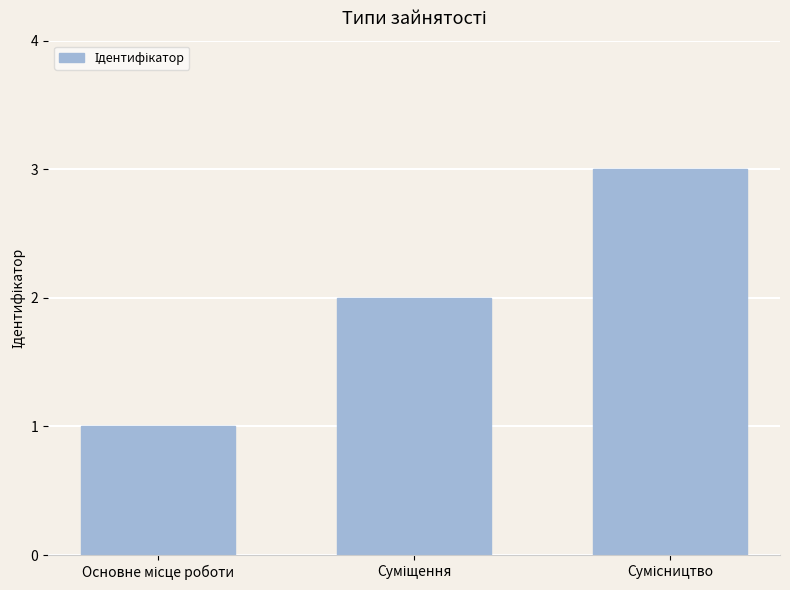

How many values are between 1 and 3?

3